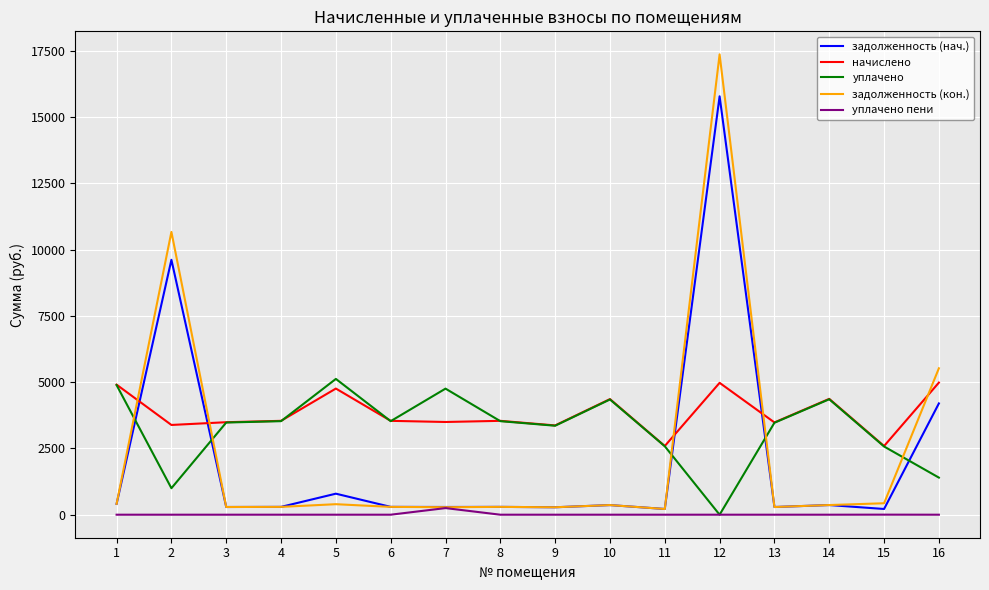

Between 2 and 7, which series saw the biggest shift?

задолженность (кон.)